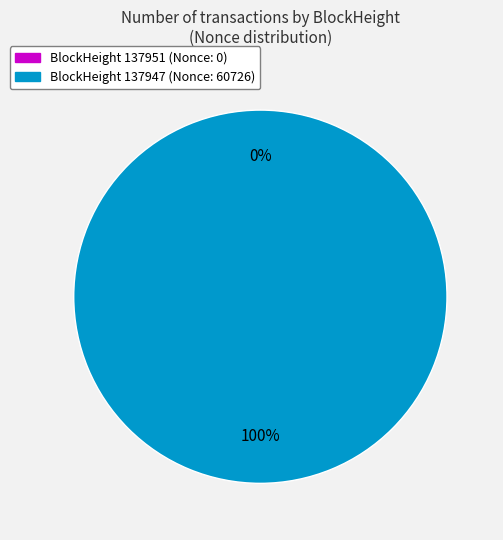

To the nearest percent, what is the average slice percentage?

50%